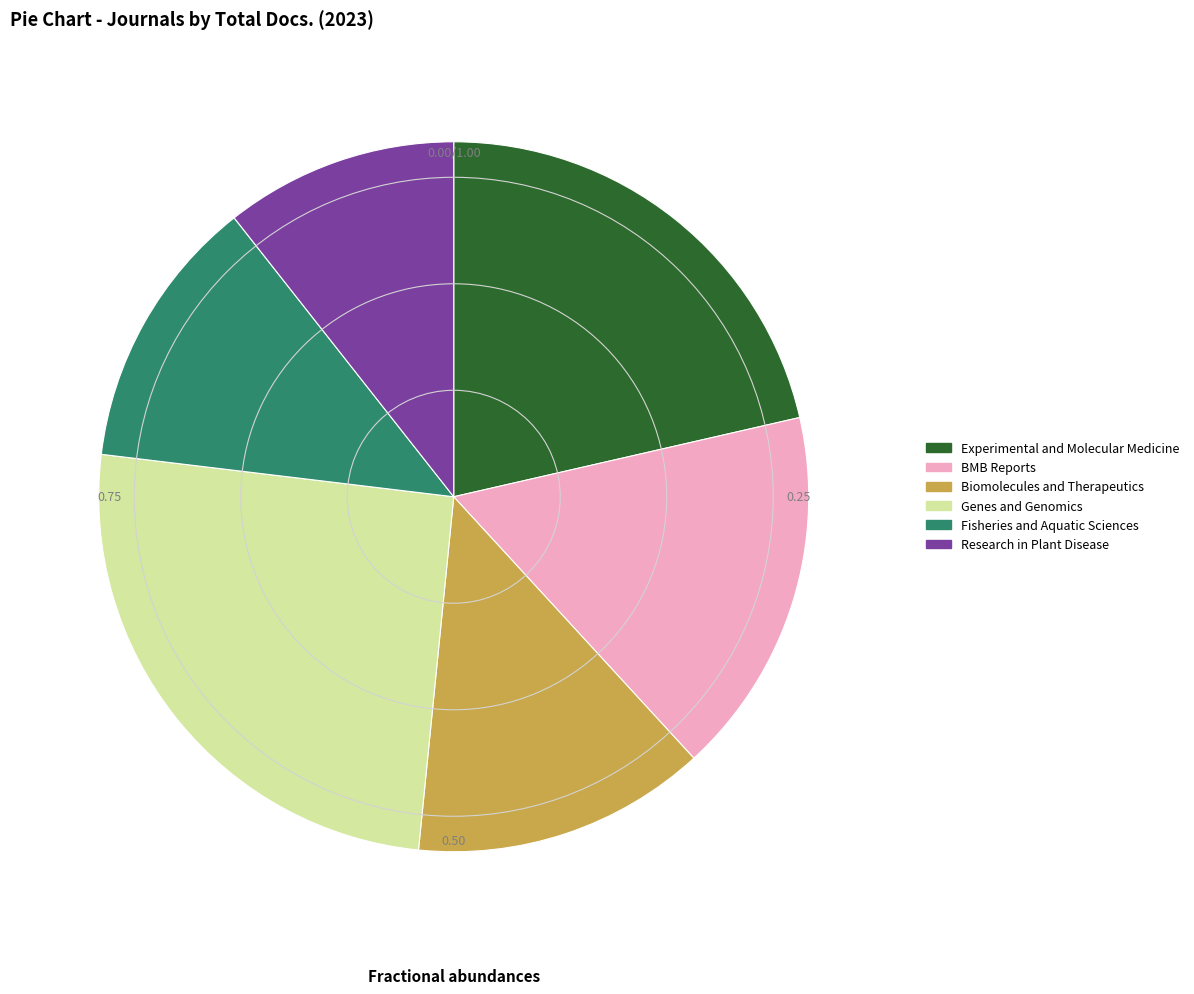

True or false: BMB Reports accounts for 17% of the total.

True